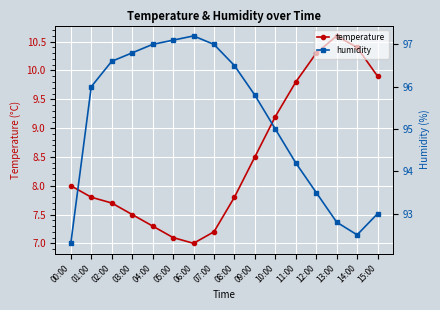

Rank the series by their maximum value, from highest to lowest.

humidity, temperature